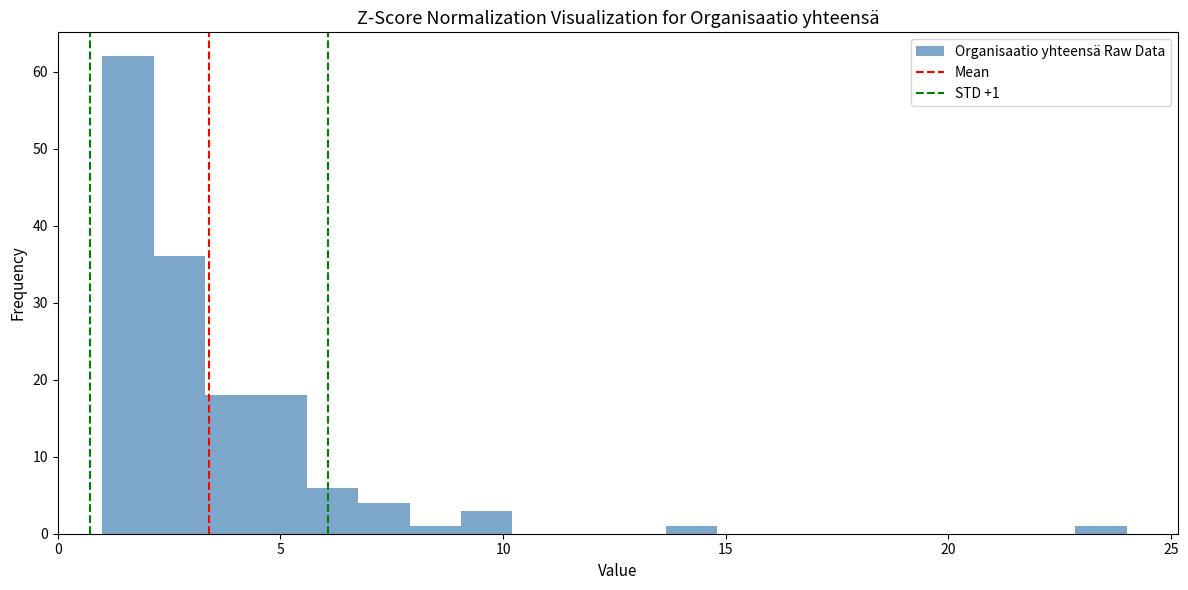

Read against the x-axis, roughly where is the centre of the tallest bar?

1.5